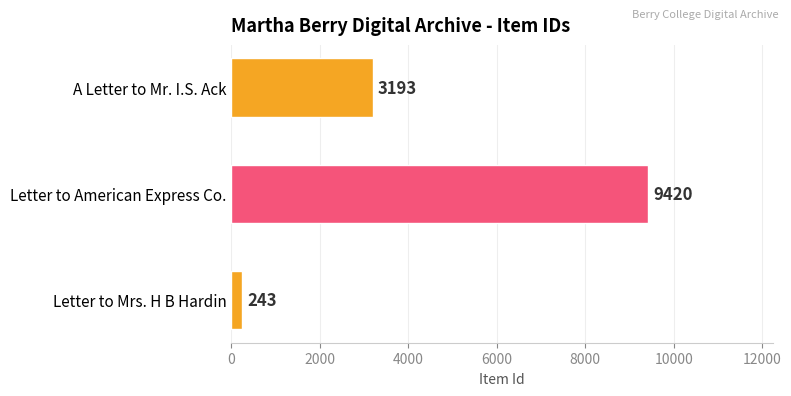

What is the difference between the second highest and minimum values?

2950